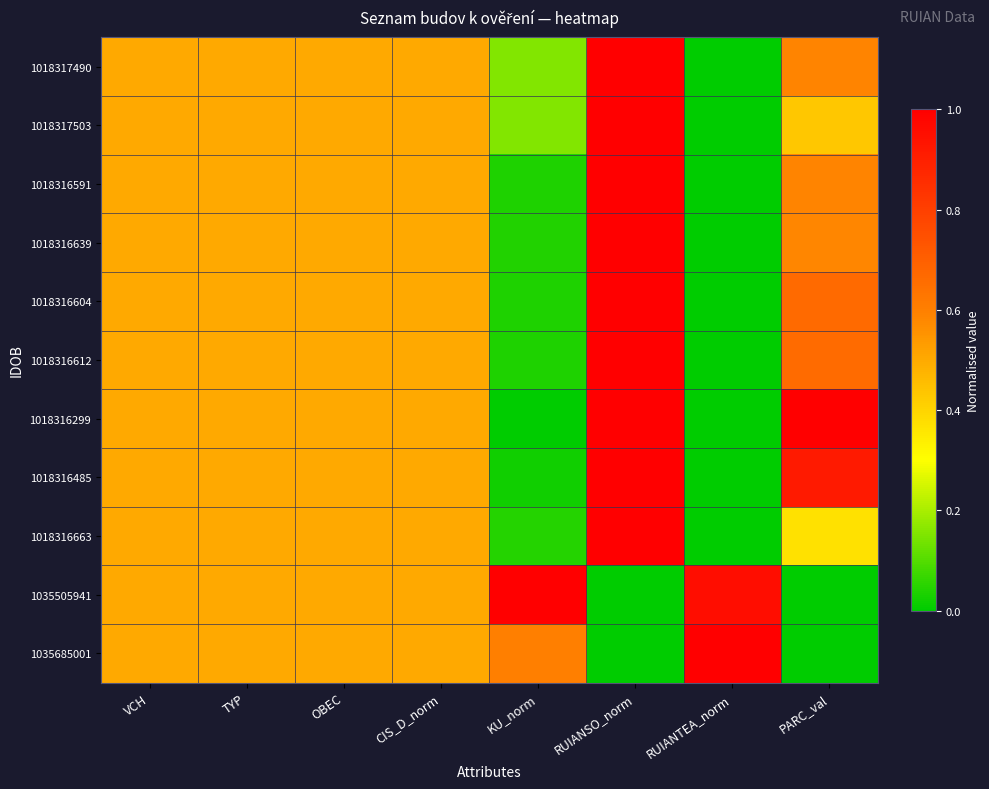

Which label corresponds to the largest value in the chart?

RUIANSO_norm